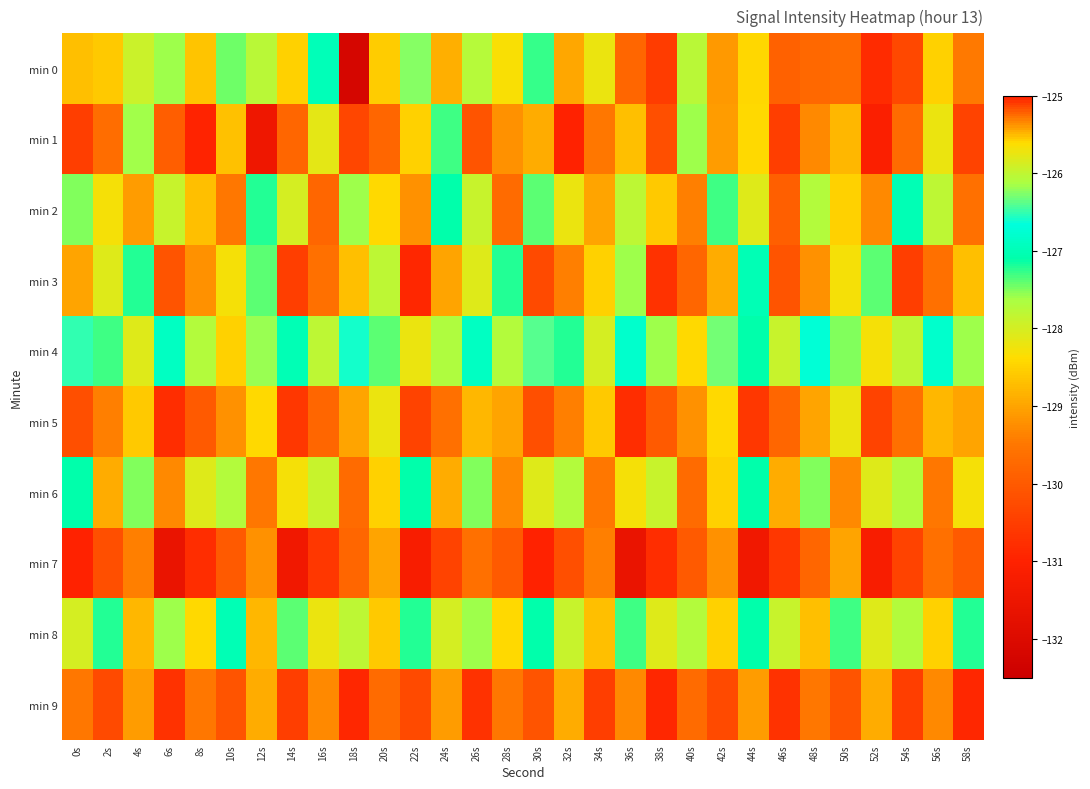

Rank the series at 52s from lowest to highest value.

min 7, min 1, min 0, min 5, min 2, min 9, min 4, min 6, min 8, min 3